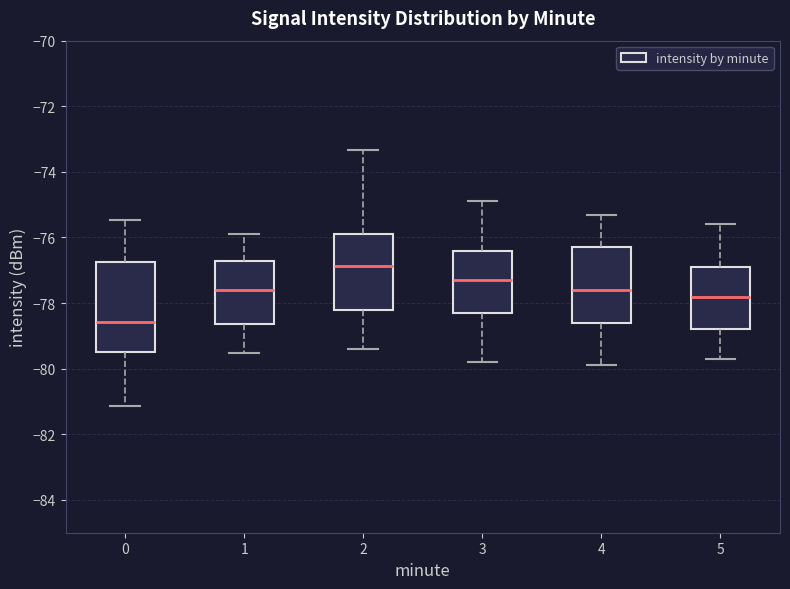

Reading left to right, transcribe this box plot: for each box, give where its median line is, the range the box spans, and where its two whiskers end, as read against the y-axis. The values are not printed on the chart, so give them approximately, as read against the axis.

0: median -78.6, box -79.4 to -76.8, whiskers -81.2 to -75.4
1: median -77.6, box -78.6 to -76.8, whiskers -79.6 to -75.8
2: median -76.8, box -78.2 to -75.8, whiskers -79.4 to -73.4
3: median -77.2, box -78.2 to -76.4, whiskers -79.8 to -74.8
4: median -77.6, box -78.6 to -76.2, whiskers -79.8 to -75.2
5: median -77.8, box -78.8 to -76.8, whiskers -79.6 to -75.6